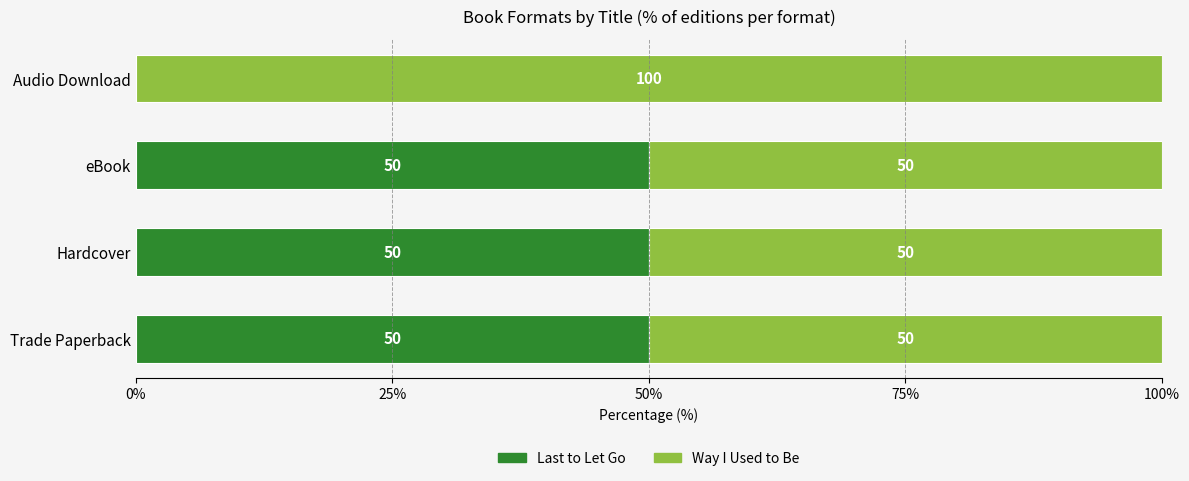

What are all the series names shown in the legend?

Last to Let Go, Way I Used to Be